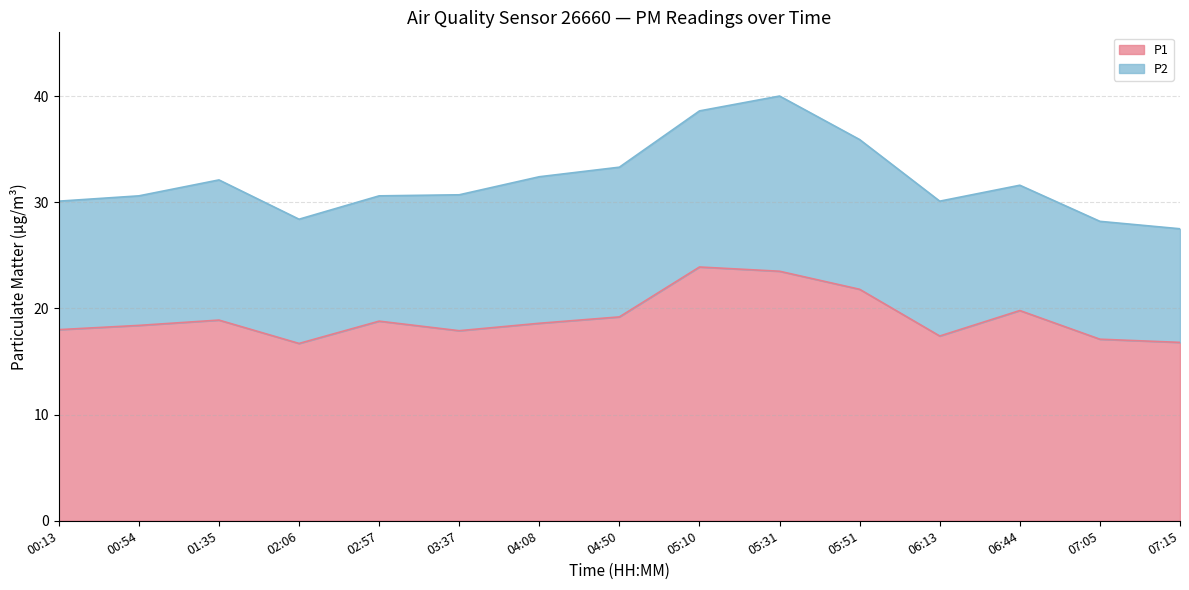

What is the difference between the second highest and minimum values?

6.8